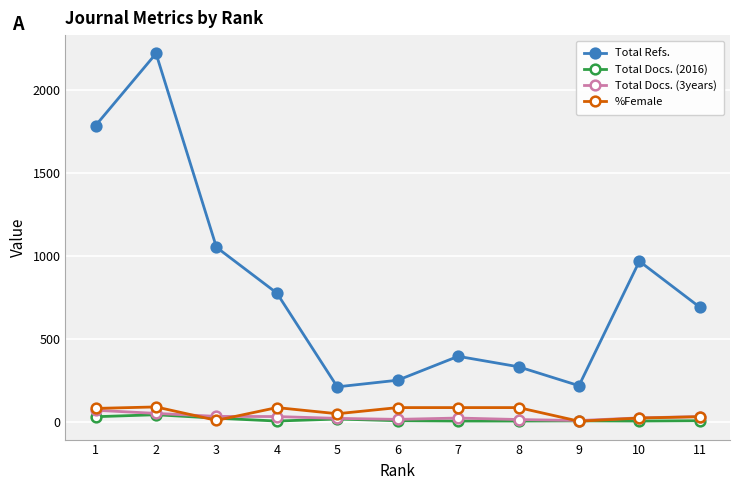

What is the difference between the maximum and minimum values in the Total Docs. (3years) series?

62